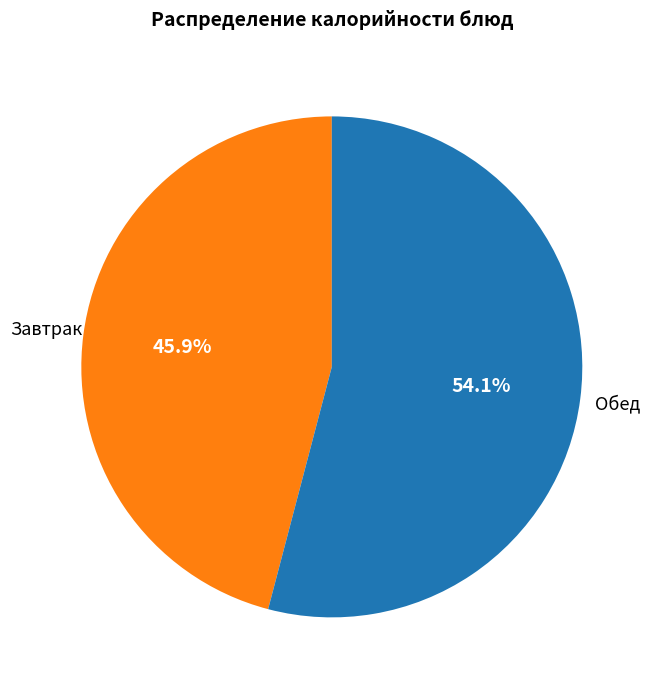

What percentage do Завтрак and Обед together represent?

100.0%